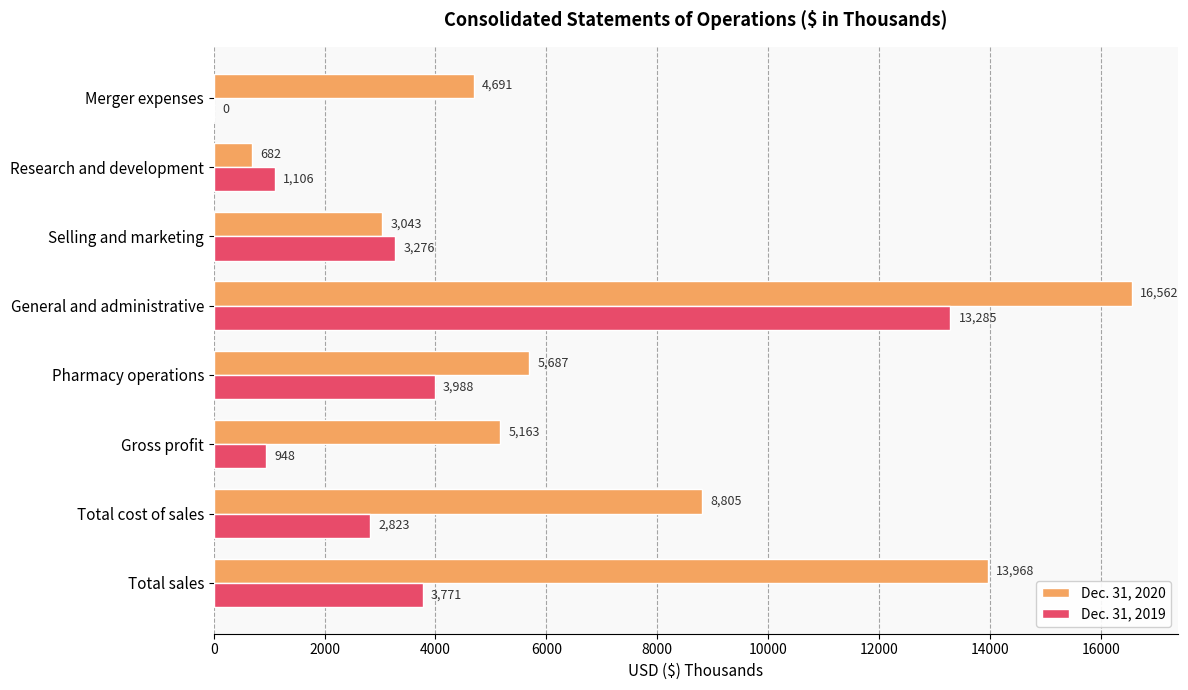

At which category is the sum across all series the highest?

General and administrative